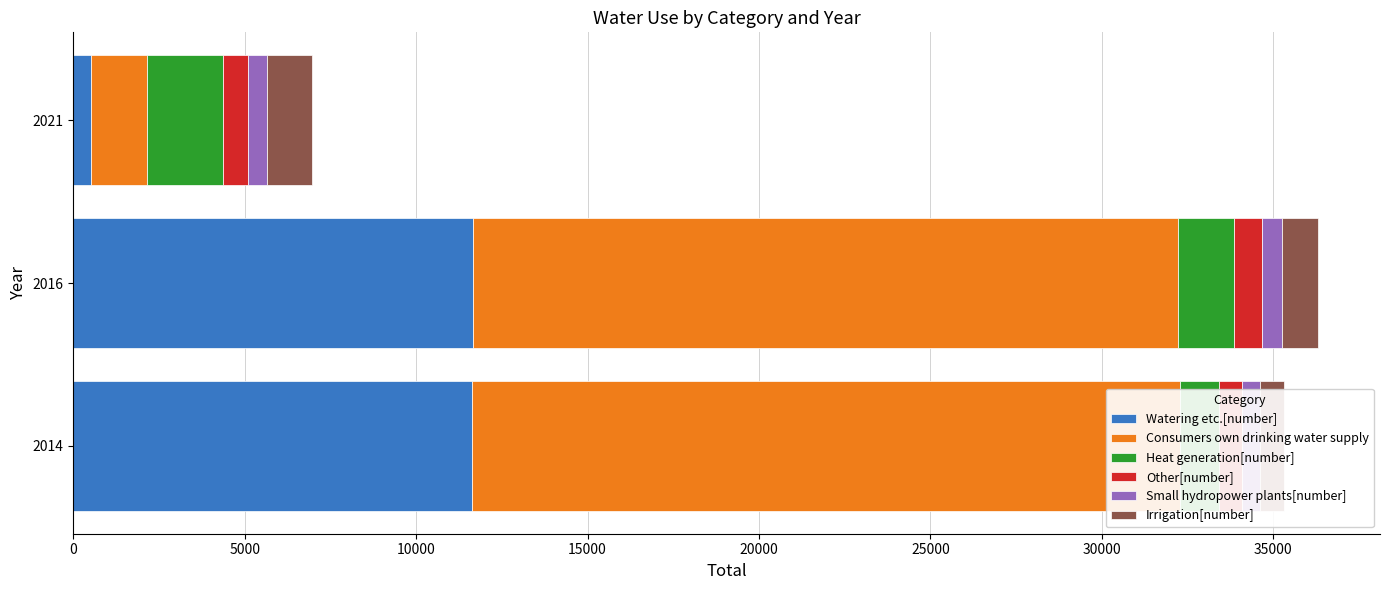

How many bars are there in total?

18